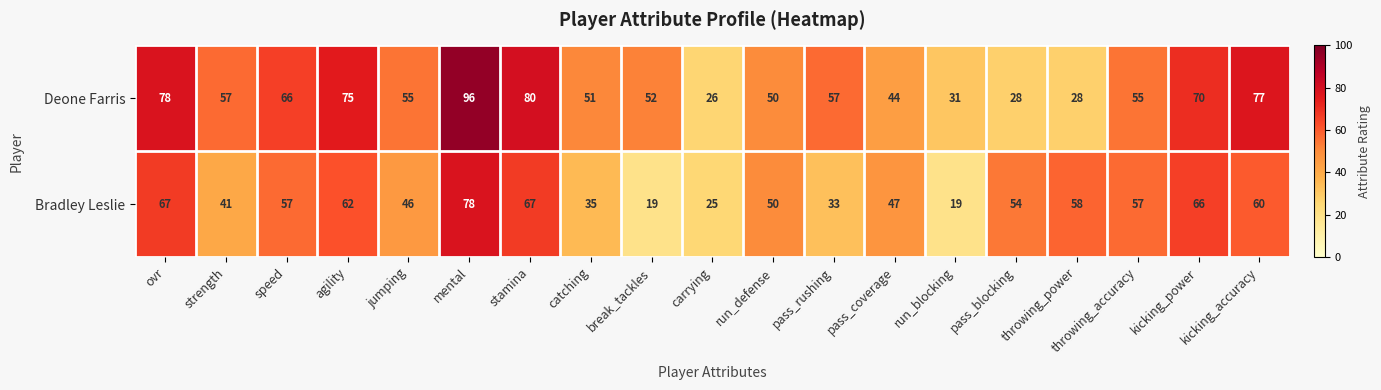

Rank the series by their maximum value, from lowest to highest.

Bradley Leslie, Deone Farris